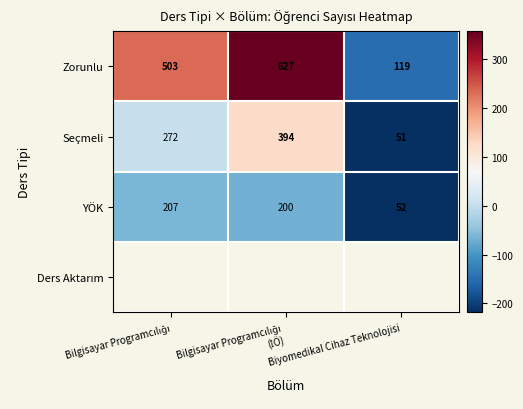

Which category has the lowest value in the Seçmeli series?

Biyomedikal Cihaz Teknolojisi